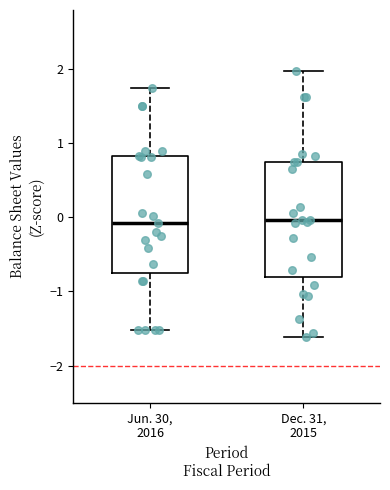

Reading left to right, transcribe this box plot: for each box, give where its median line is, the range the box spans, and where its two whiskers end, as read against the y-axis. The values are not printed on the chart, so give them approximately, as read against the axis.

Jun. 30, 2016: median -0.1, box -0.7 to 0.8, whiskers -1.5 to 1.7
Dec. 31, 2015: median 0.0, box -0.8 to 0.8, whiskers -1.6 to 2.0